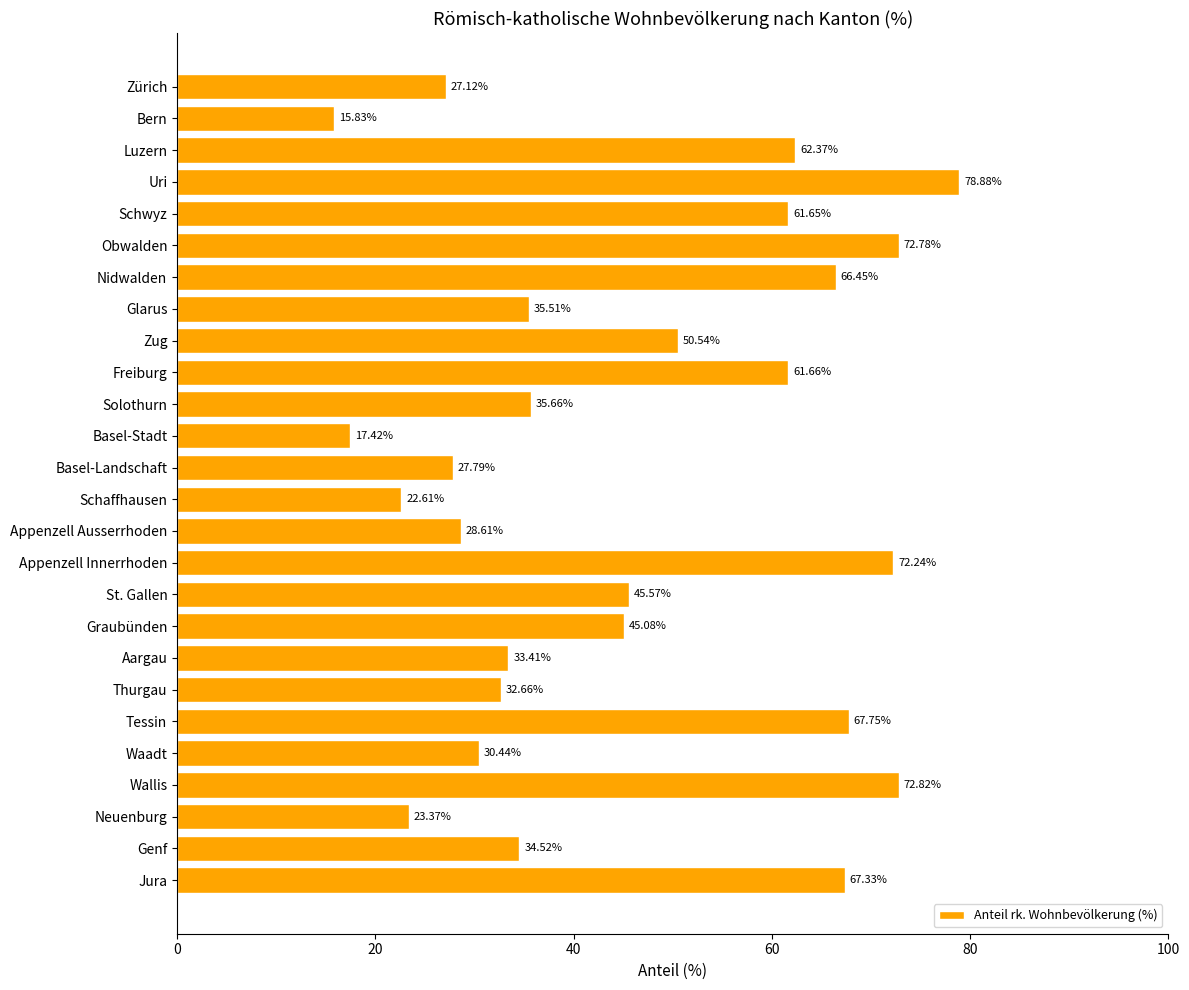

Rank the categories by value from highest to lowest.

Uri, Wallis, Obwalden, Appenzell Innerrhoden, Tessin, Jura, Nidwalden, Luzern, Freiburg, Schwyz, Zug, St. Gallen, Graubünden, Solothurn, Glarus, Genf, Aargau, Thurgau, Waadt, Appenzell Ausserrhoden, Basel-Landschaft, Zürich, Neuenburg, Schaffhausen, Basel-Stadt, Bern